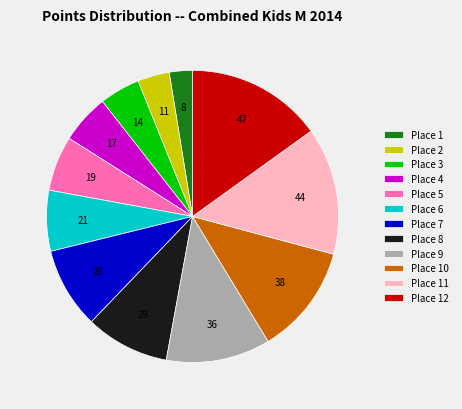

True or false: Place 8 accounts for 1% of the total.

False